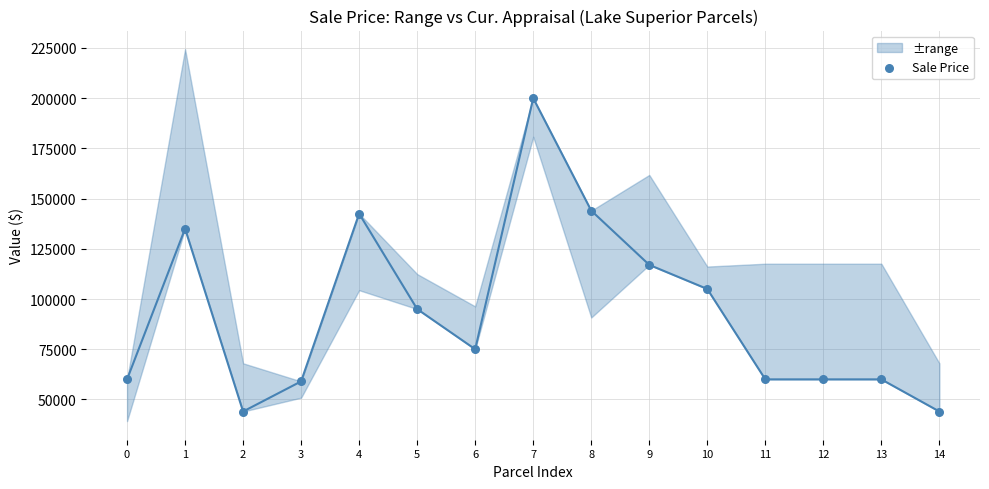

Between 1 and 14, which is larger?

1